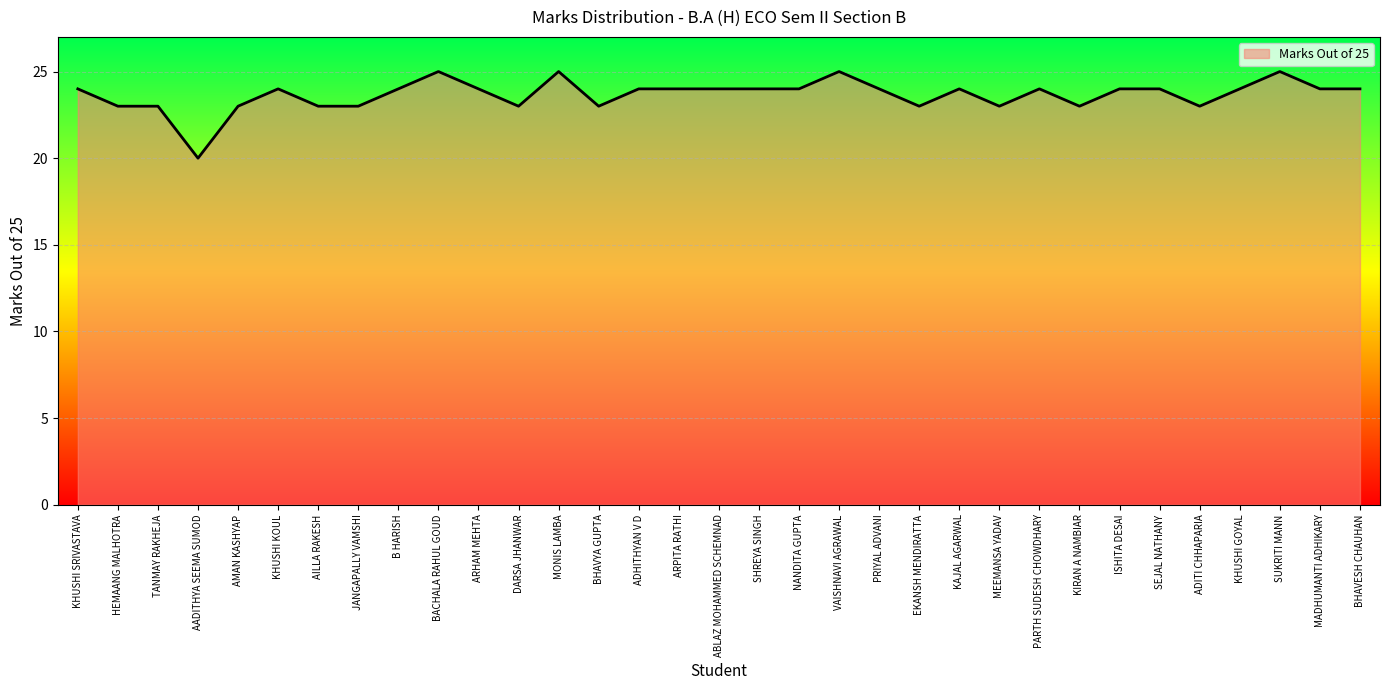

The value at BHAVESH CHAUHAN is 42. True or false?

False